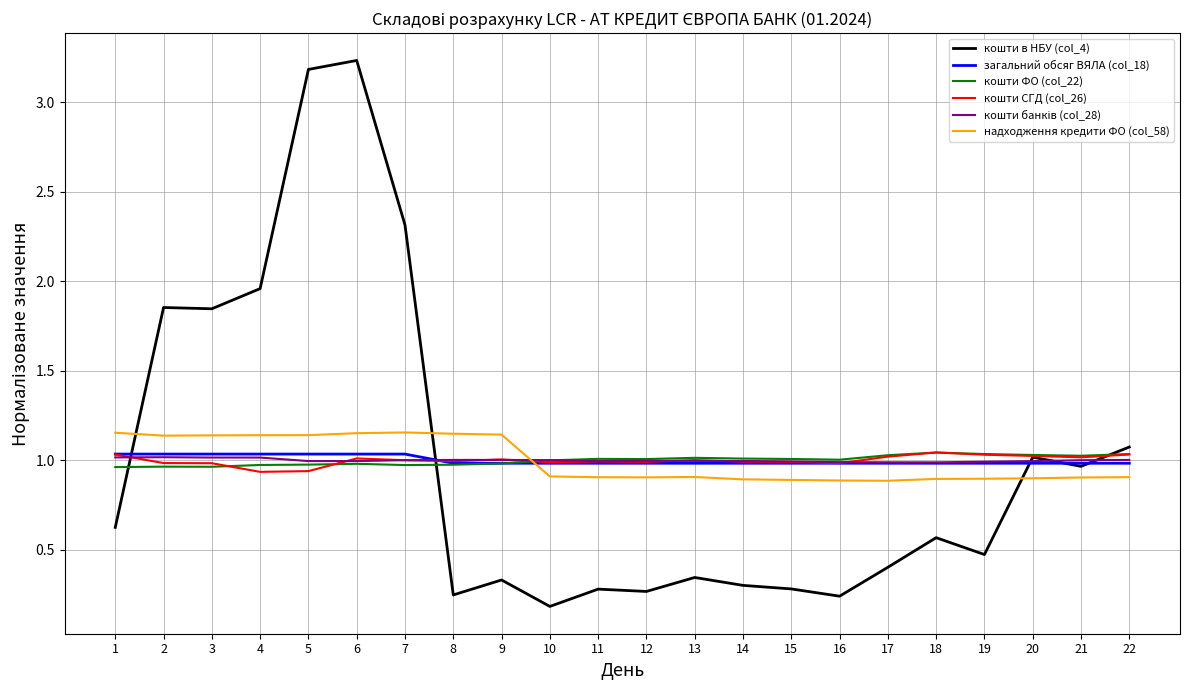

The кошти в НБУ (col_4) series shows 0.6 at 1. True or false?

True